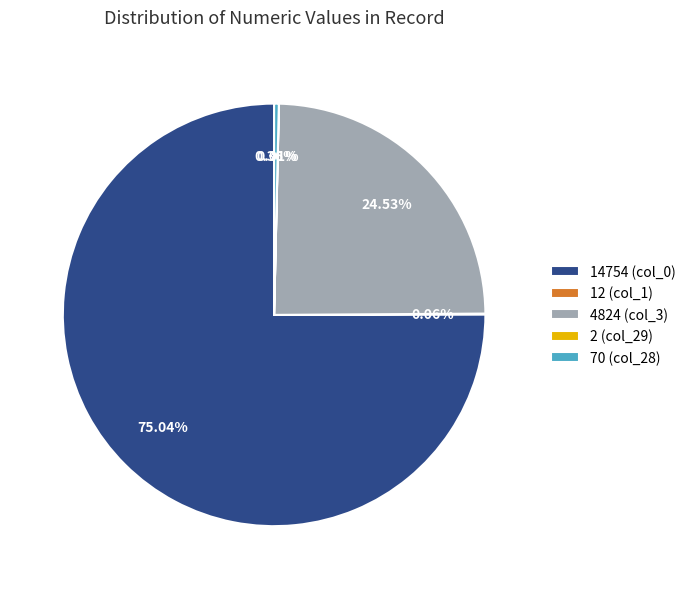

Is there any slice that represents more than half of the pie?

Yes